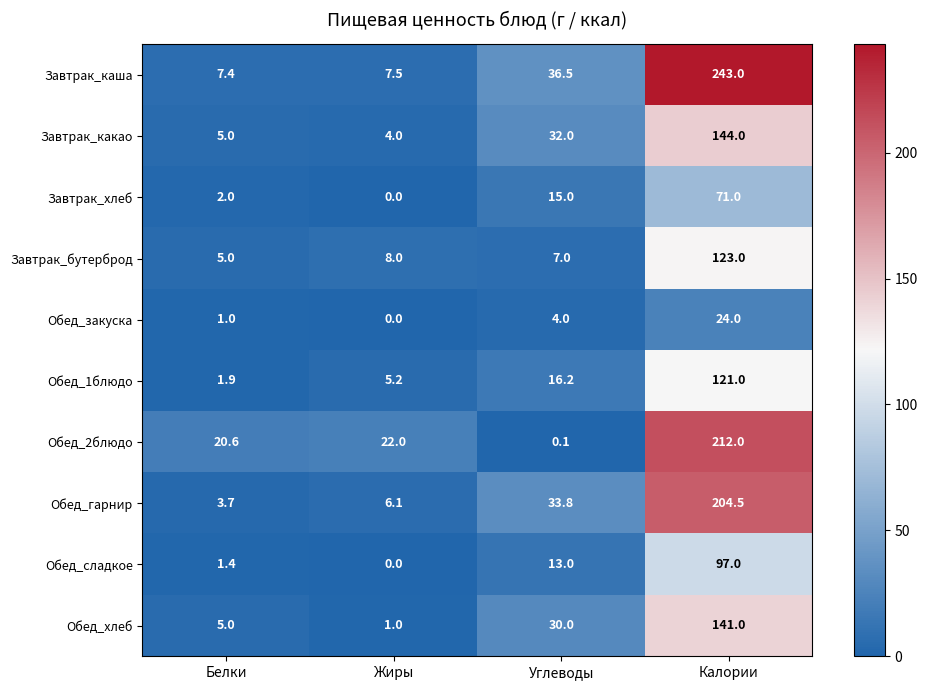

Which series has the largest total across all categories?

Завтрак_каша